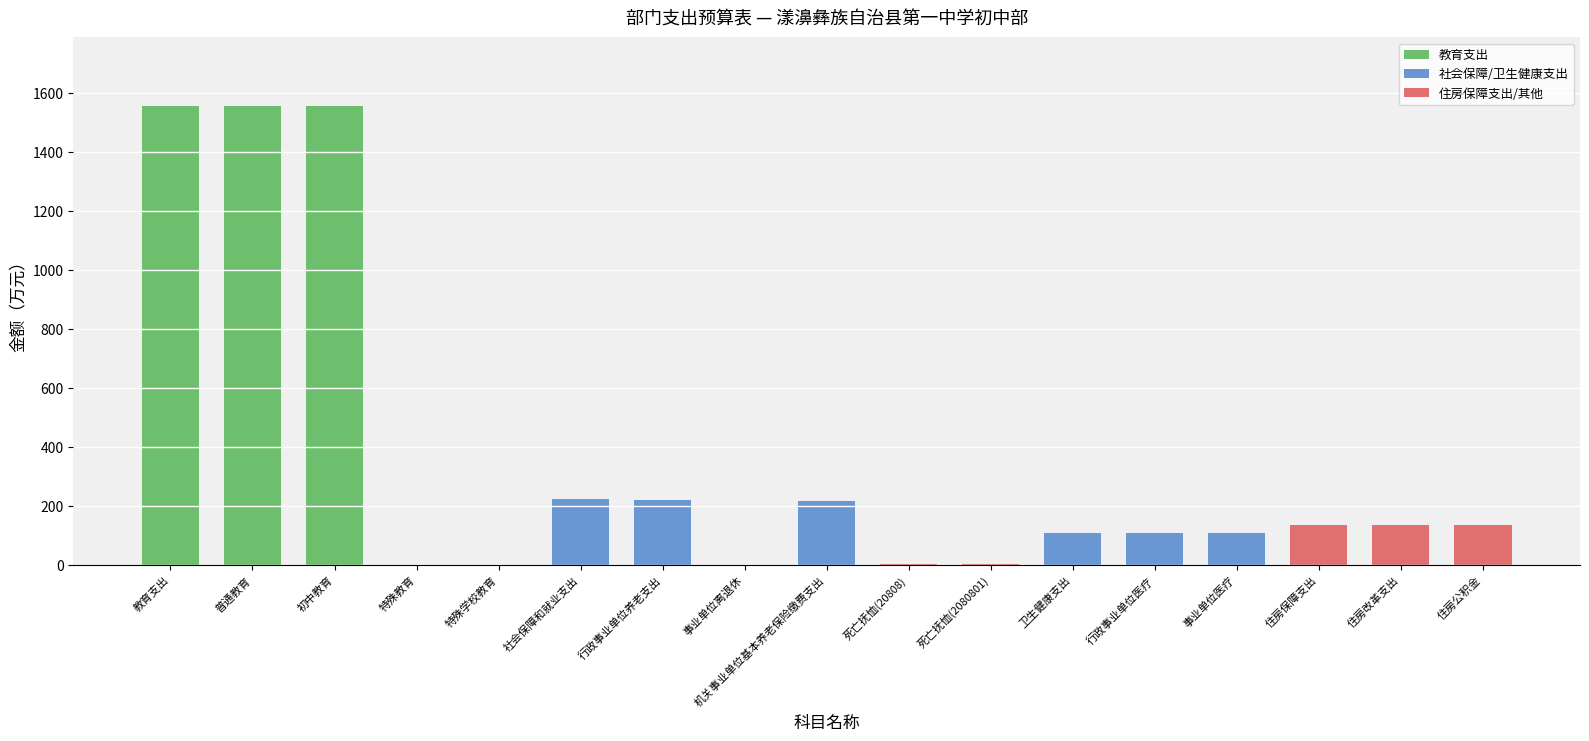

Between 行政事业单位医疗 and 初中教育, which is larger?

初中教育